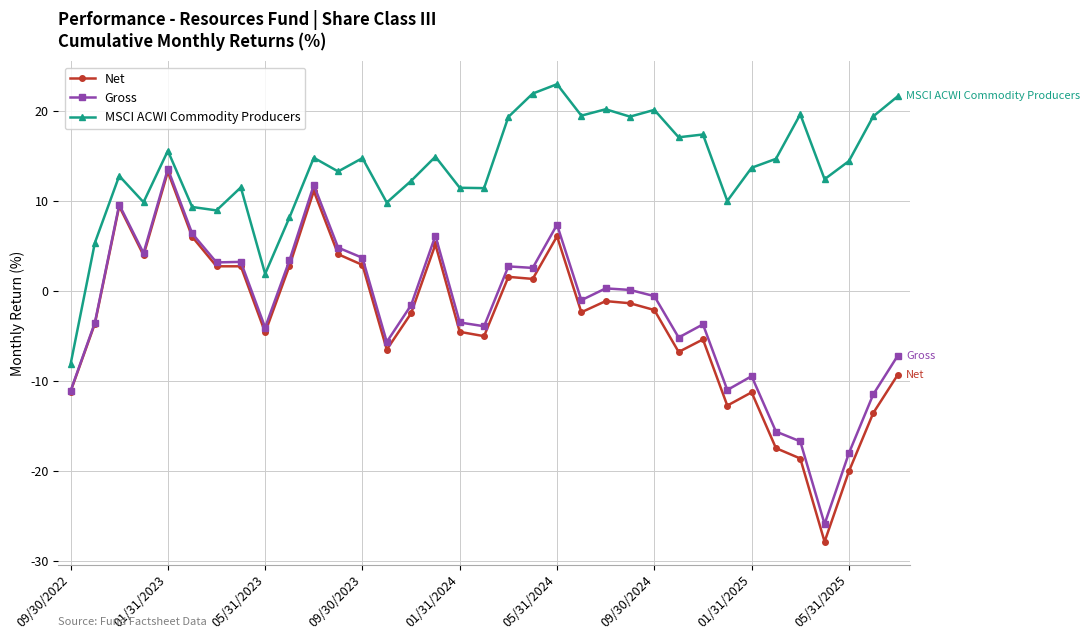

True or false: Gross has more than 0 interior local peaks.

True